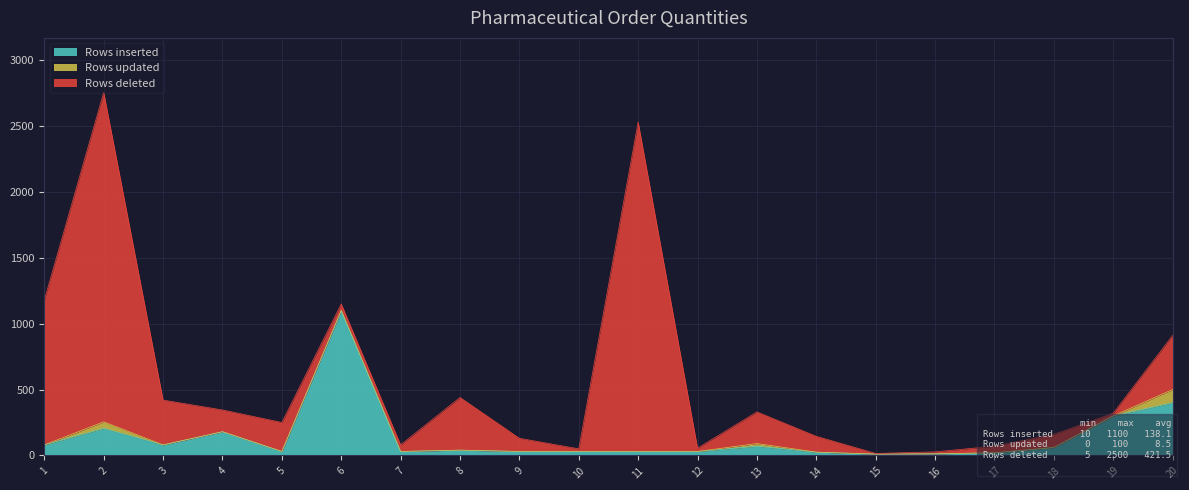

Is it true that Rows updated equals 20 at 13?

True